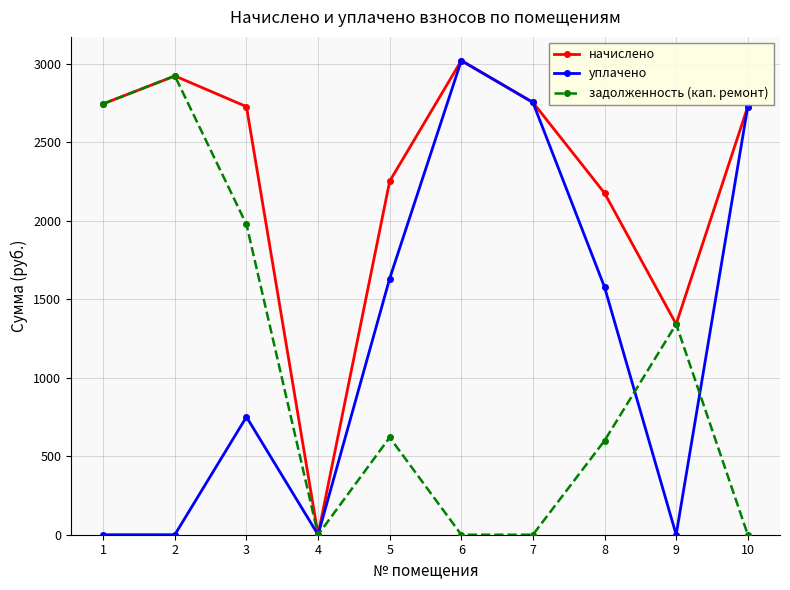

What is the maximum value shown in the chart?

3019.2